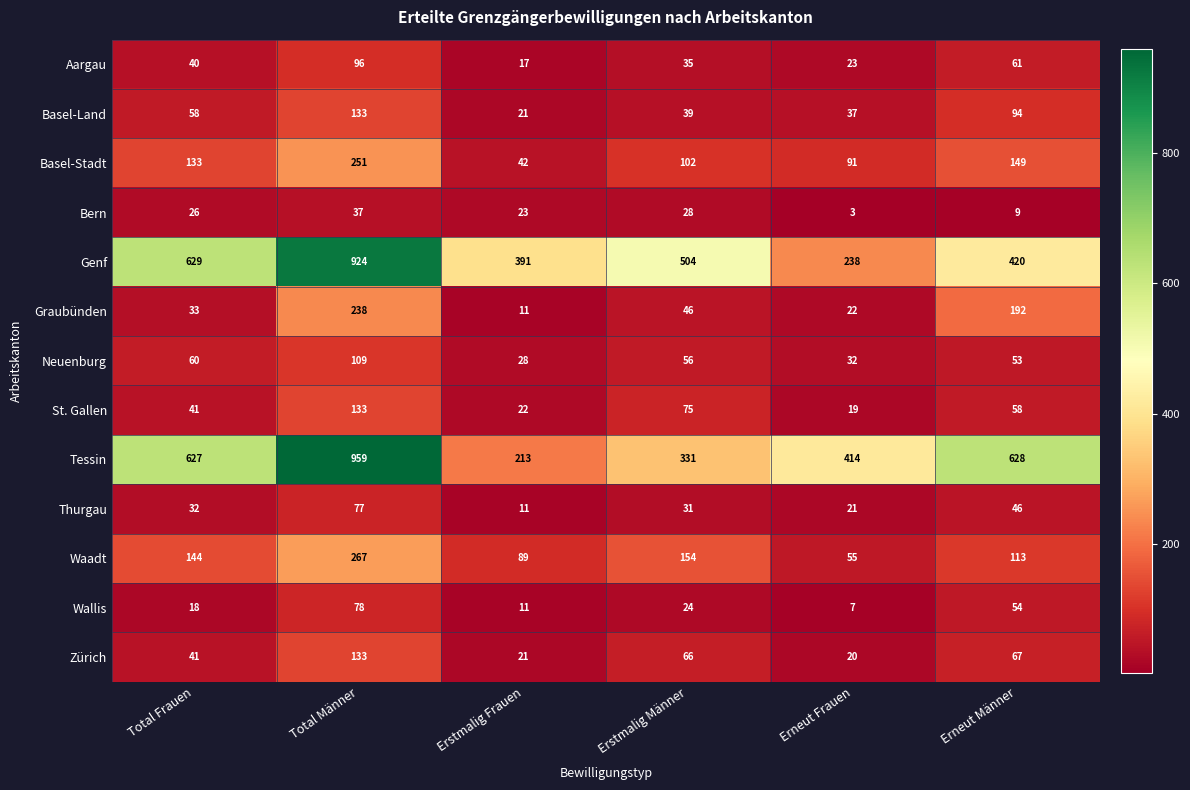

The Zürich series shows 30 at Erstmalig Frauen. True or false?

False